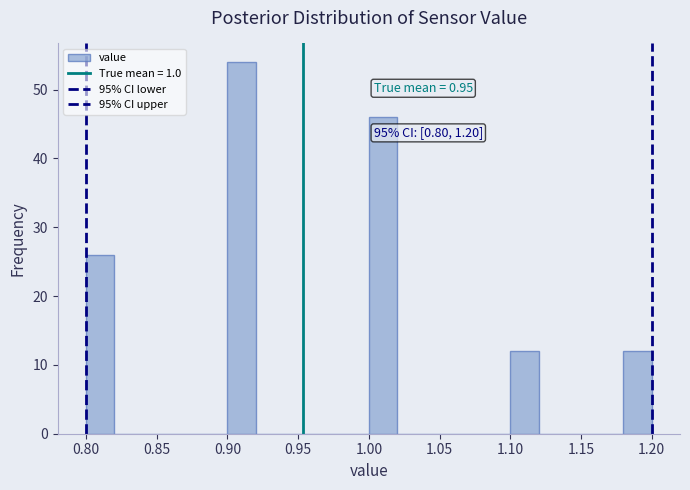

Over which range of the x-axis is the bar tallest?

0.90 to 0.92